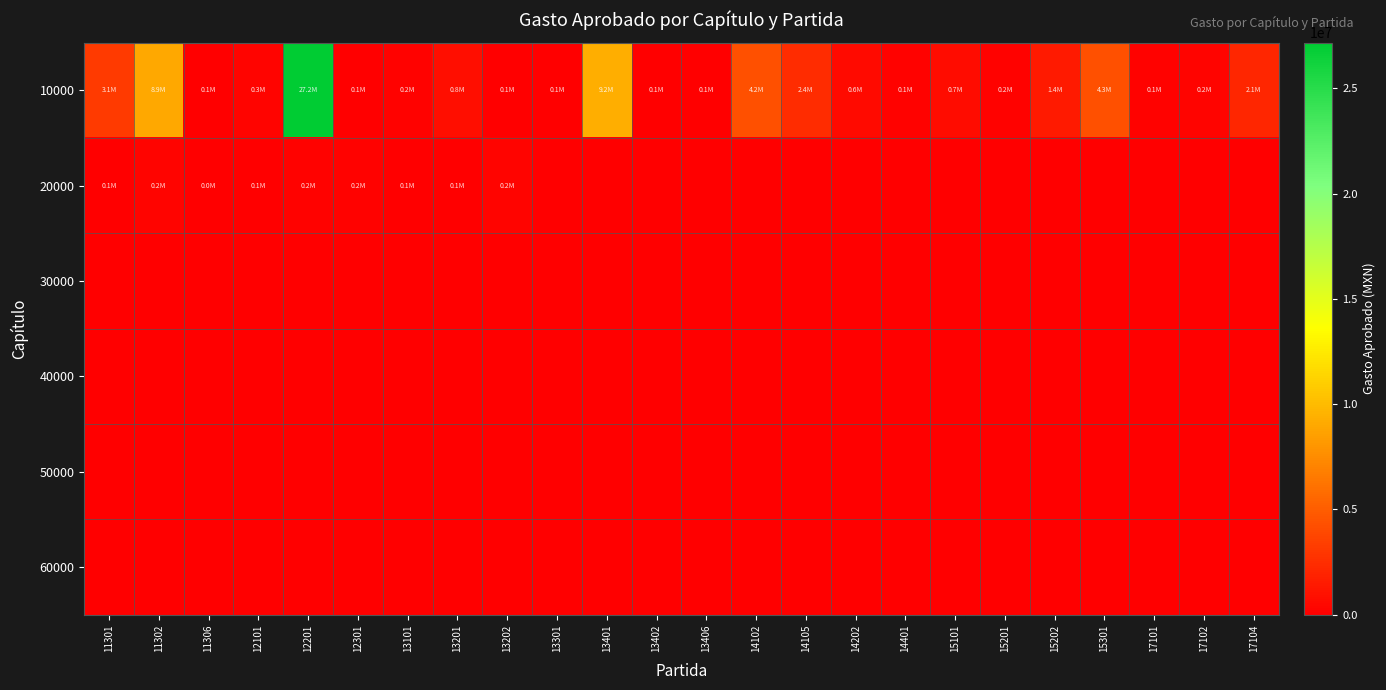

What is the greatest value displayed?

27181000.0